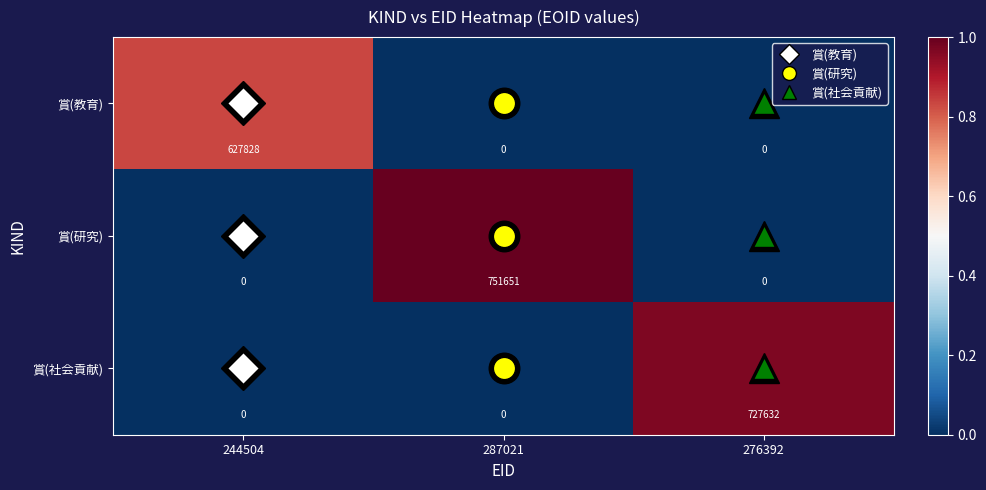

Rank the series by their maximum value, from highest to lowest.

賞(研究), 賞(社会貢献), 賞(教育)